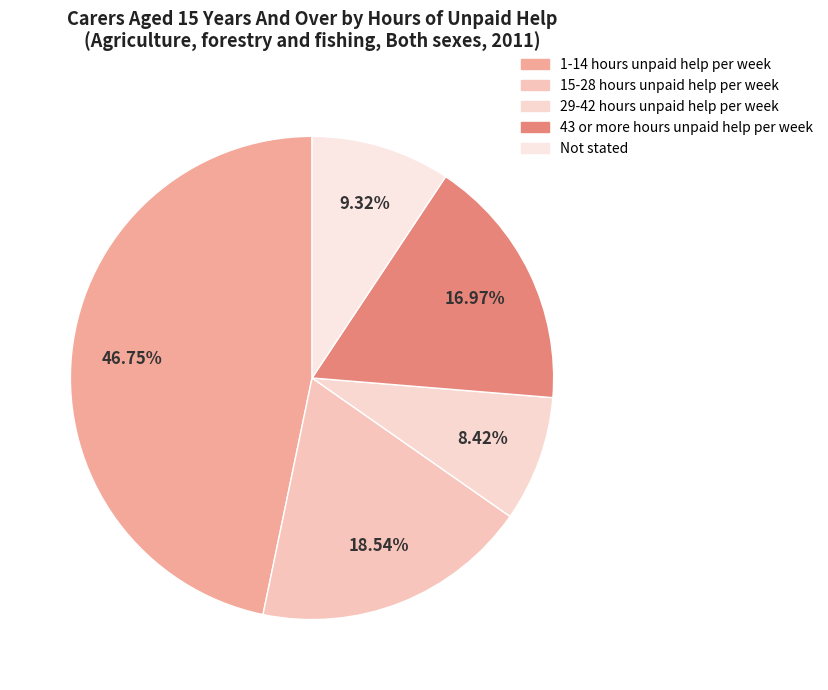

How many segments does this pie chart have?

5